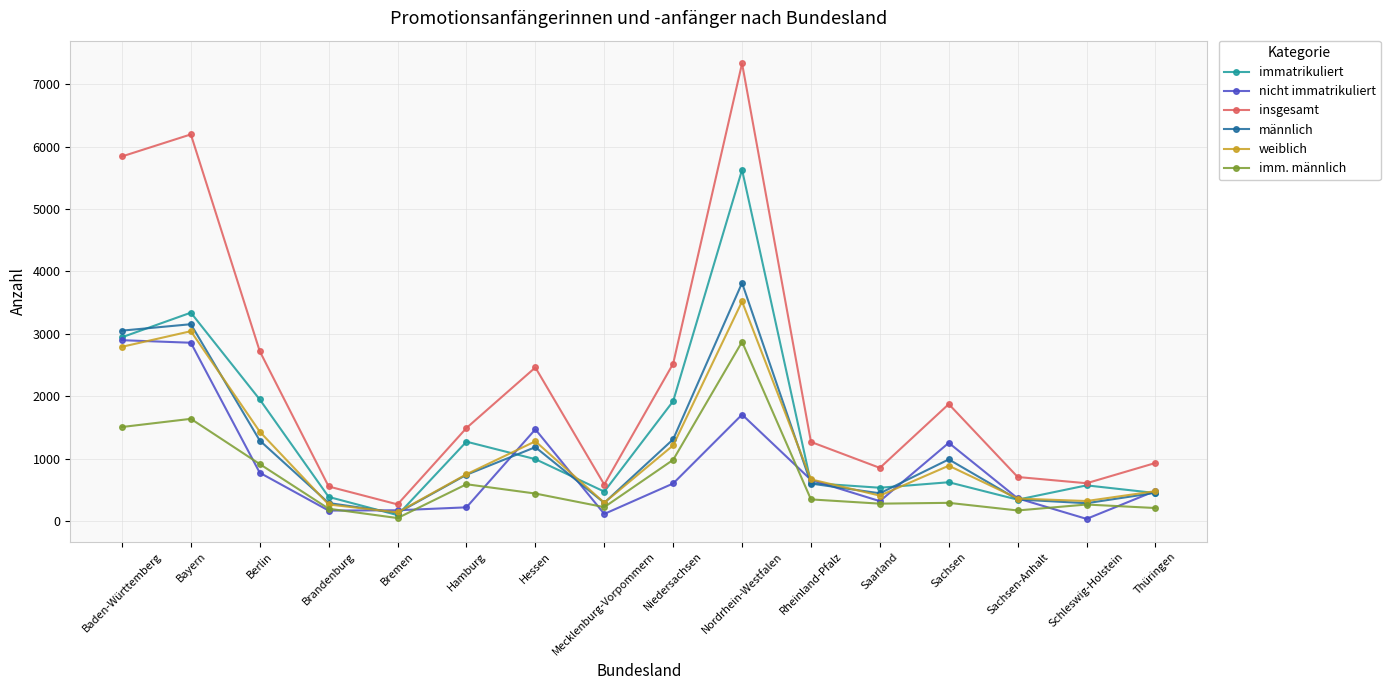

Between Baden-Württemberg and Thüringen, which series saw the biggest shift?

insgesamt